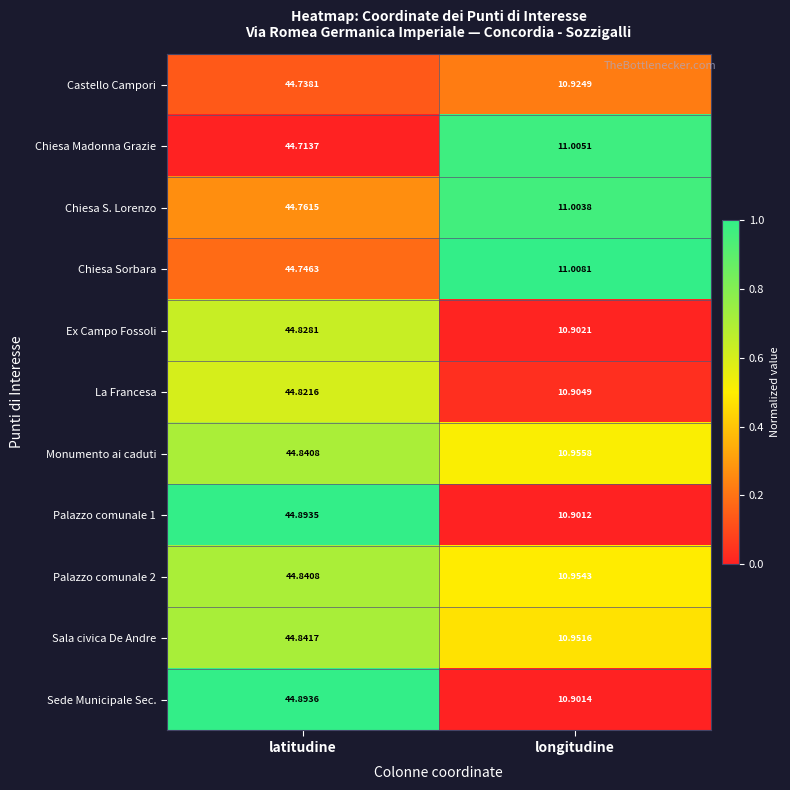

Where does the Castello Campori series first go above 44?

latitudine